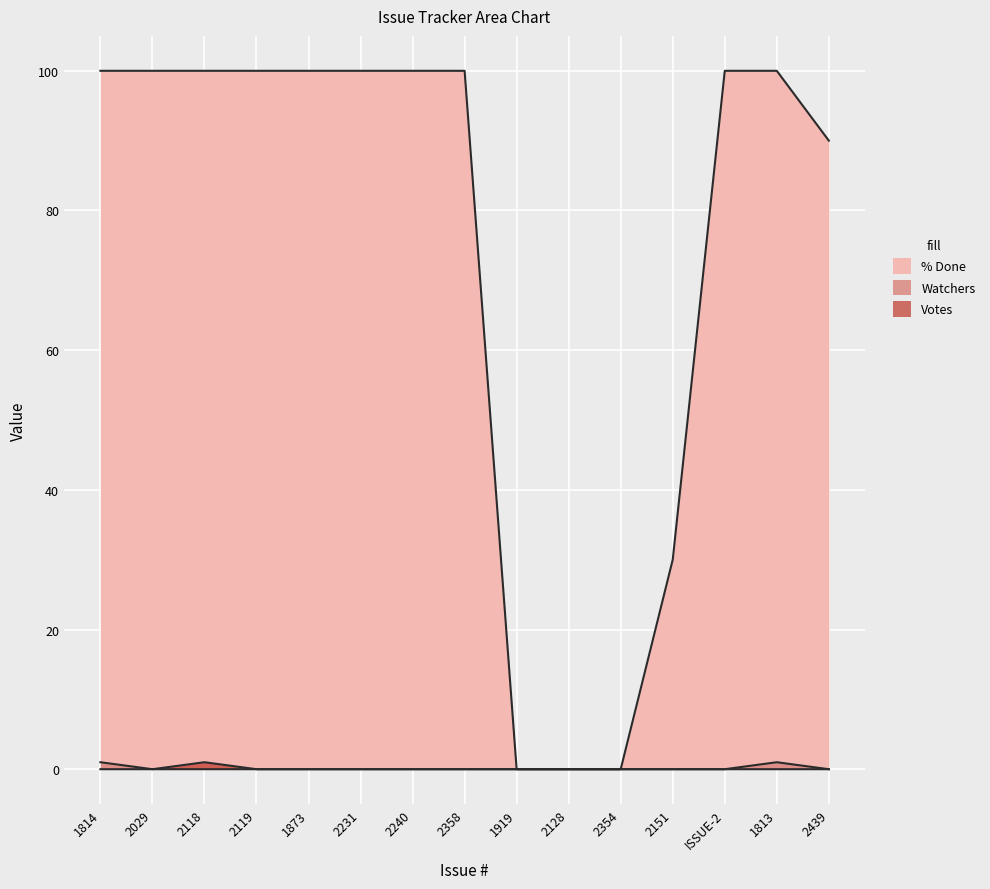

Which category has the highest value in the Votes series?

2118